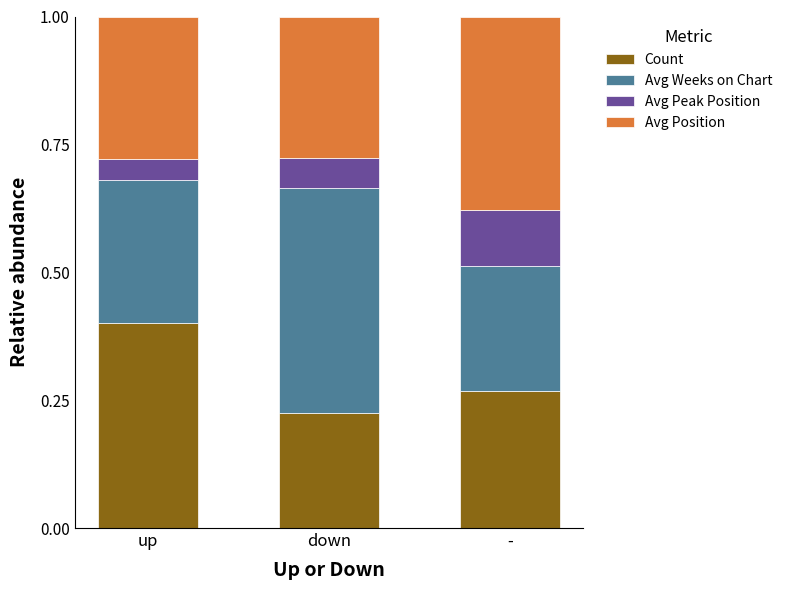

At which label does Count reach its minimum?

down